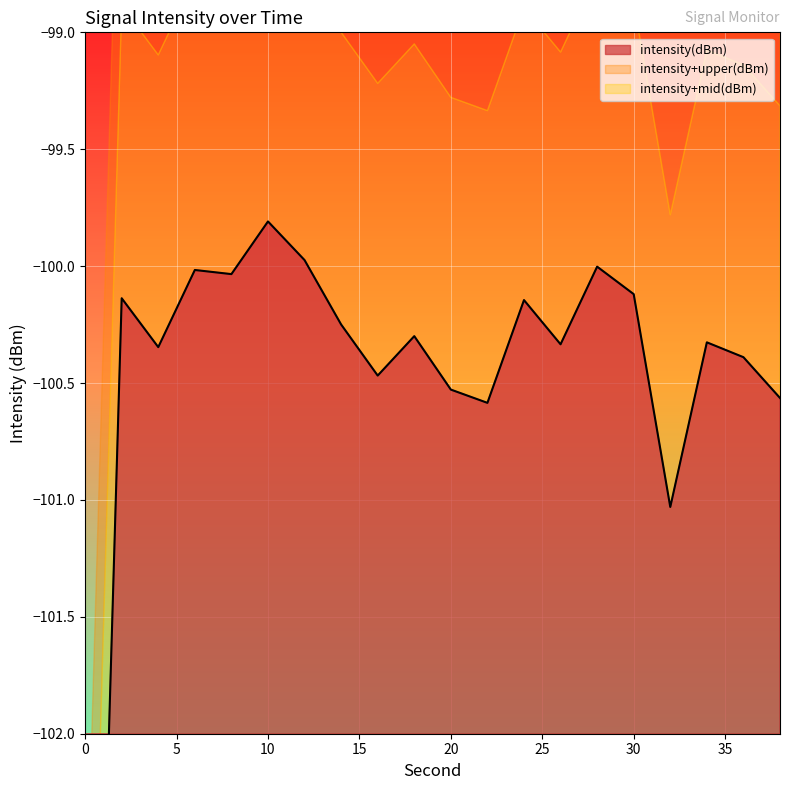

Read the value at 12.

-100.0